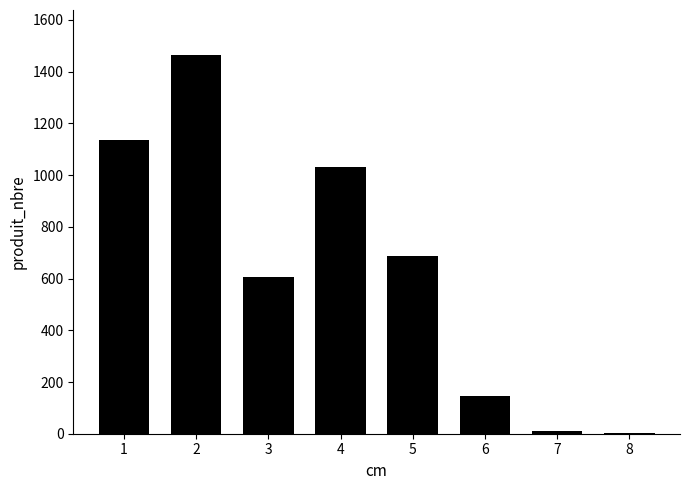

Reading left to right, list all the values displayed in this chart.

1135	1463	607	1032	687	147	12	2